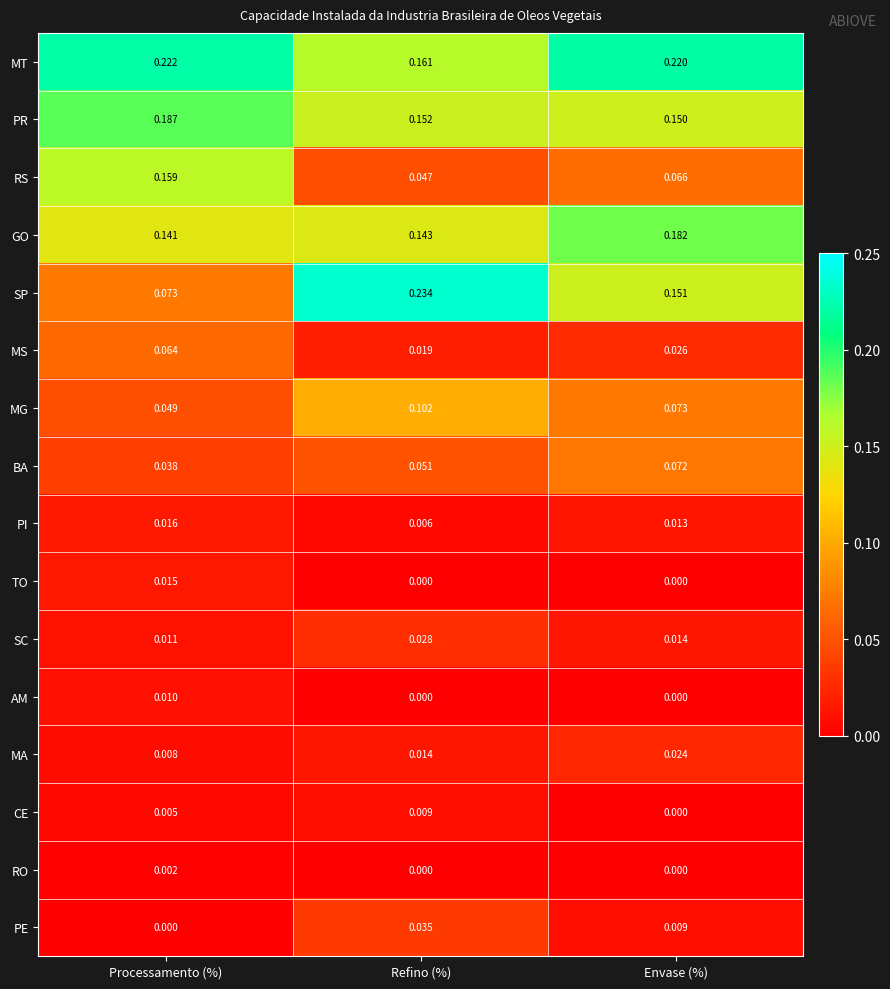

Which series has the widest spread of values?

SP